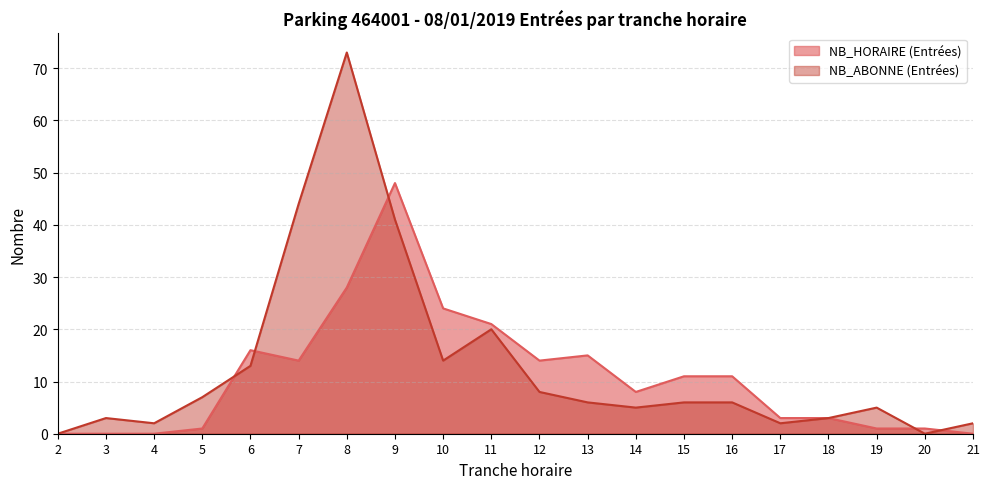

Reading left to right, transcribe all the data shown in this chart.

NB_HORAIRE (Entrées): 2=0	3=0	4=0	5=1	6=16	7=14	8=28	9=48	10=24	11=21	12=14	13=15	14=8	15=11	16=11	17=3	18=3	19=1	20=1	21=0
NB_ABONNE (Entrées): 2=0	3=3	4=2	5=7	6=13	7=44	8=73	9=41	10=14	11=20	12=8	13=6	14=5	15=6	16=6	17=2	18=3	19=5	20=0	21=2